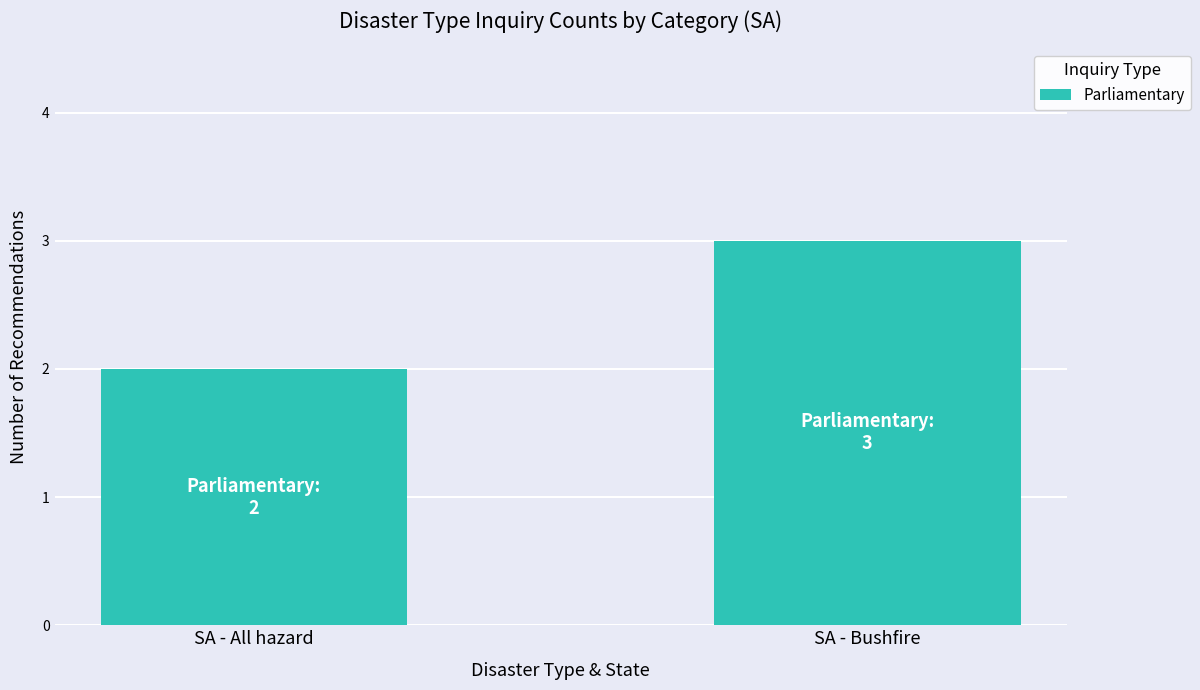

What is the change in value from SA - All hazard to SA - Bushfire?

+1